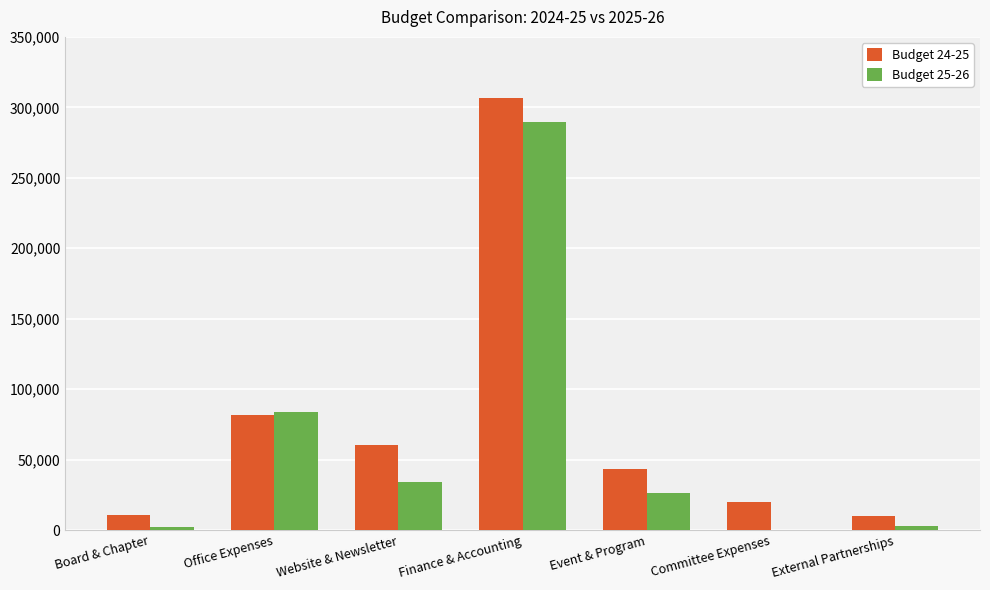

Is it true that Budget 25-26 equals -173472 at Committee Expenses?

False